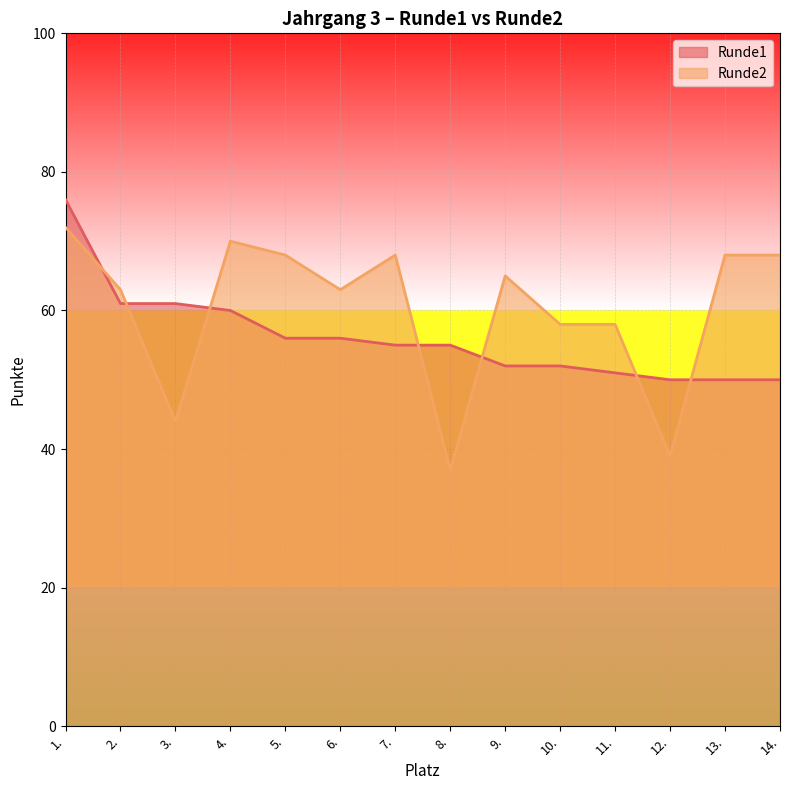

True or false: Runde2 has a value of 44 at 3..

True